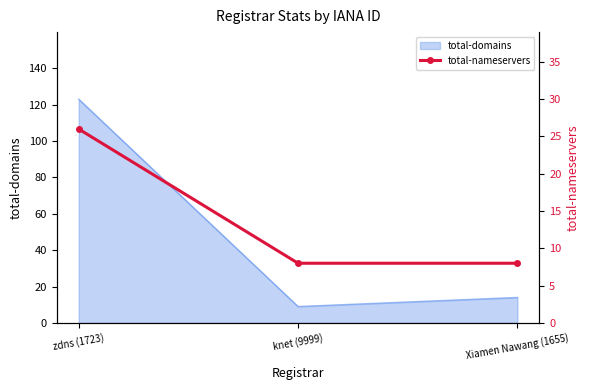

Reading left to right, extract all data points from this chart.

zdns (1723)=26	knet (9999)=8	Xiamen Nawang (1655)=8